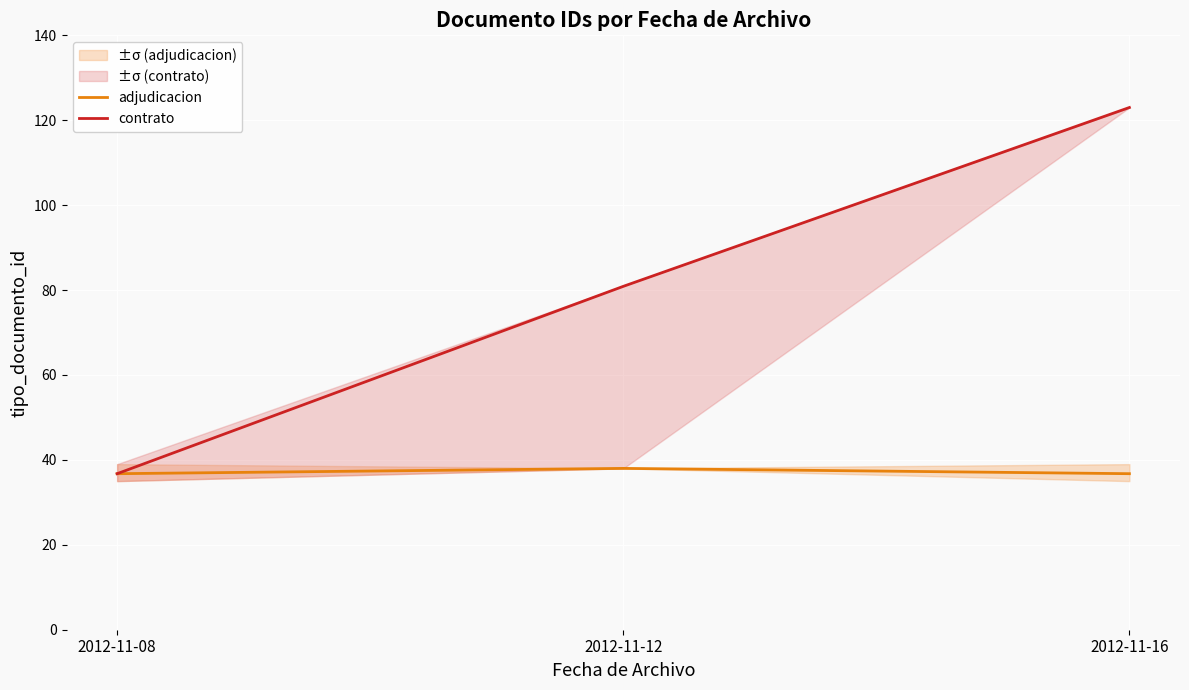

What is the difference between the contrato values at 2012-11-08 and 2012-11-16?

86.2